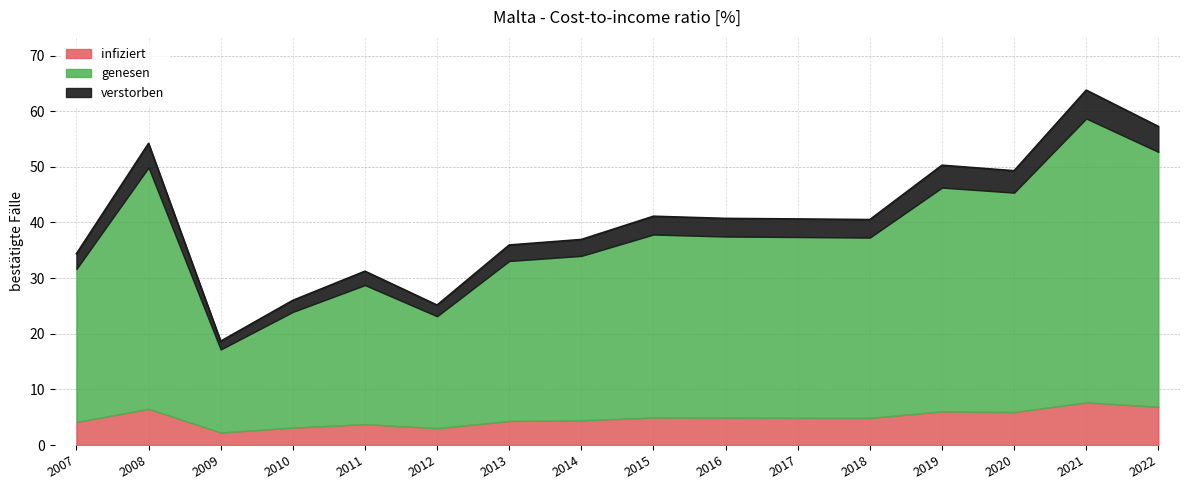

Where is the first local minimum?

2009